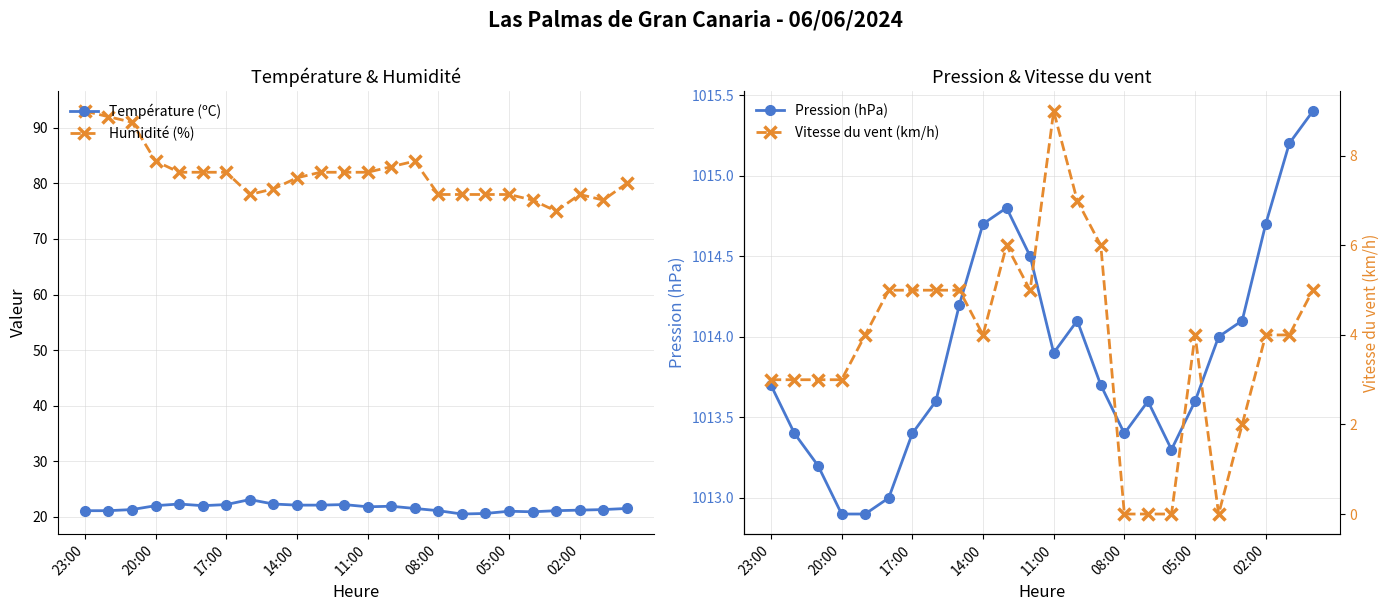

Is it true that Vitesse du vent (km/h) equals 2.4 at 14?

False